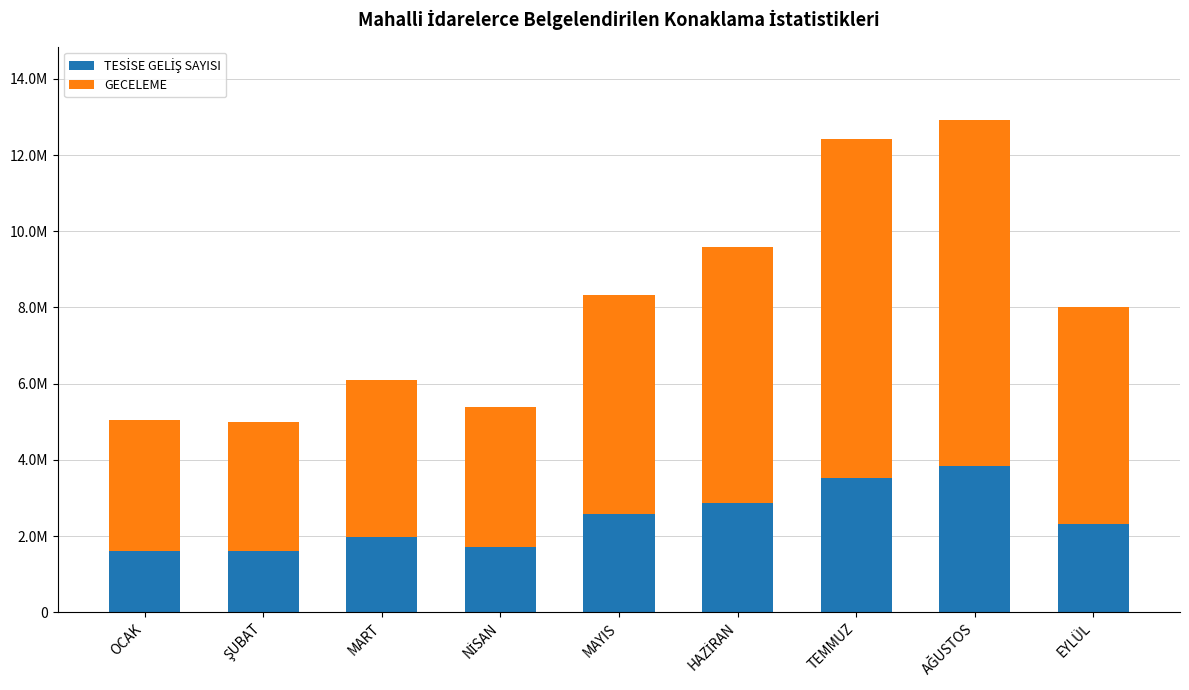

Are the bars horizontal?

No